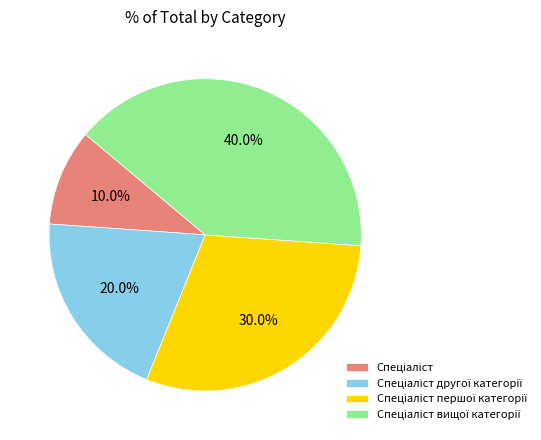

Is there a majority slice in this chart?

No